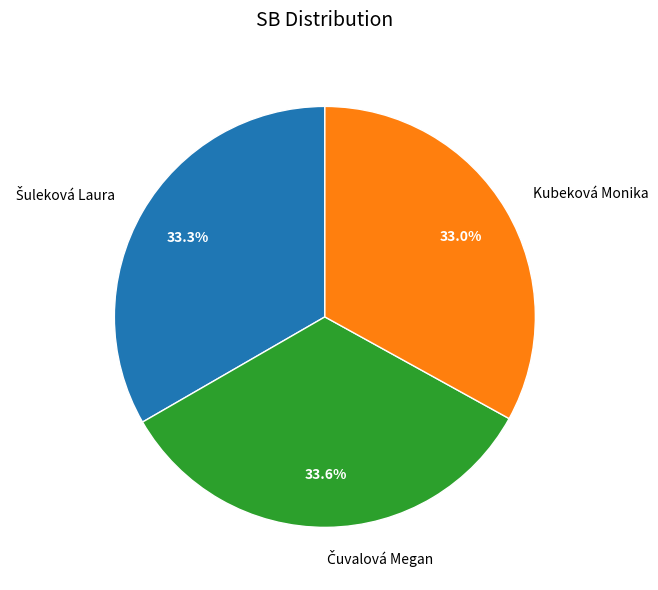

To the nearest percent, what portion does Kubeková Monika represent?

33%